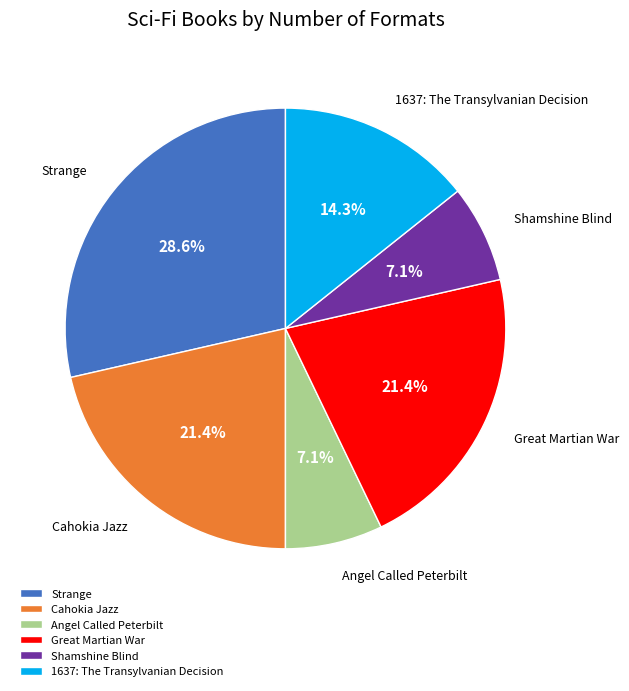

Is the sum of Angel Called Peterbilt and Shamshine Blind greater than half?

No